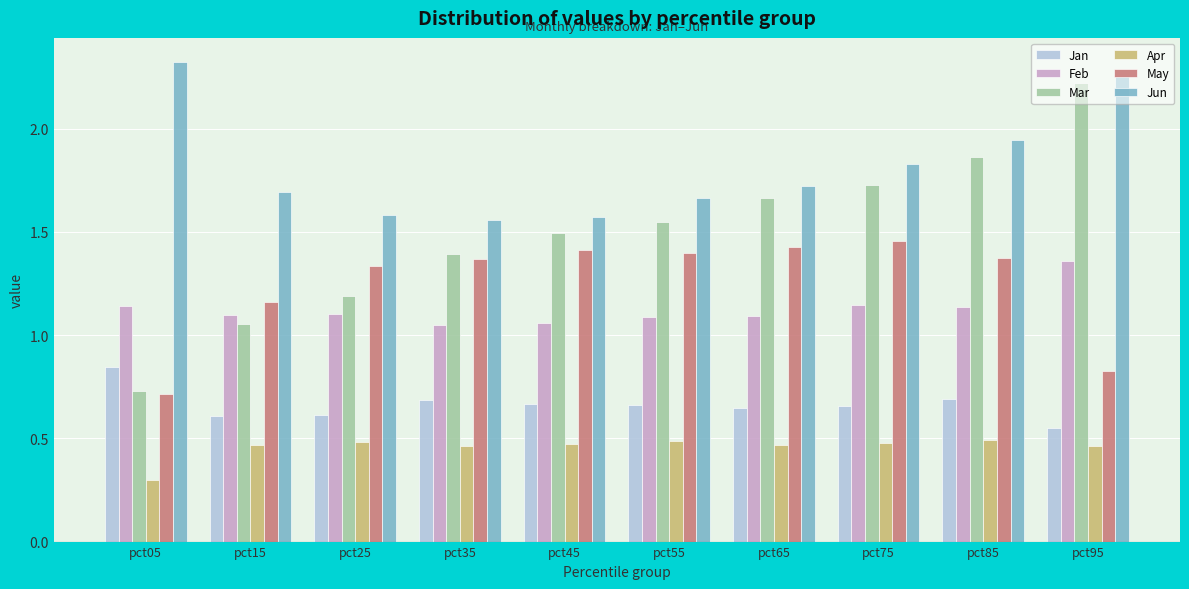

What is the difference between the maximum and minimum values in the Jan series?

0.3